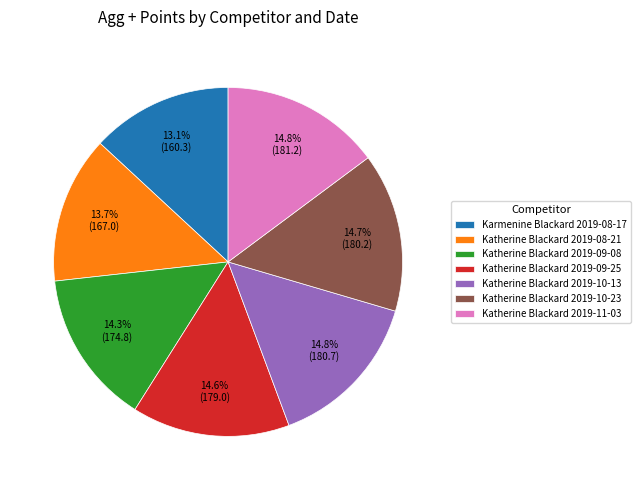

Count the number of slices in the pie.

7